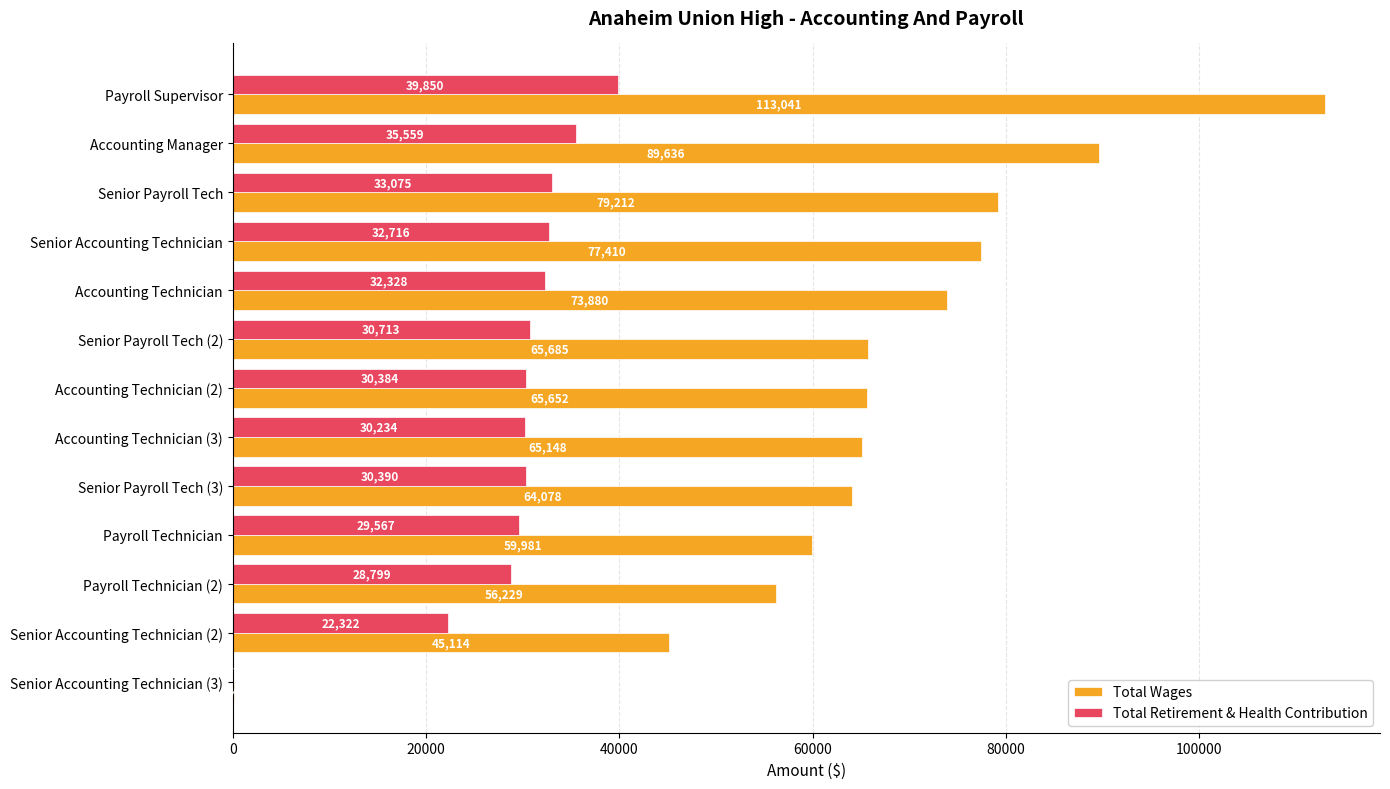

What is the sum of the Total Wages values at Accounting Manager and Payroll Supervisor?

202677